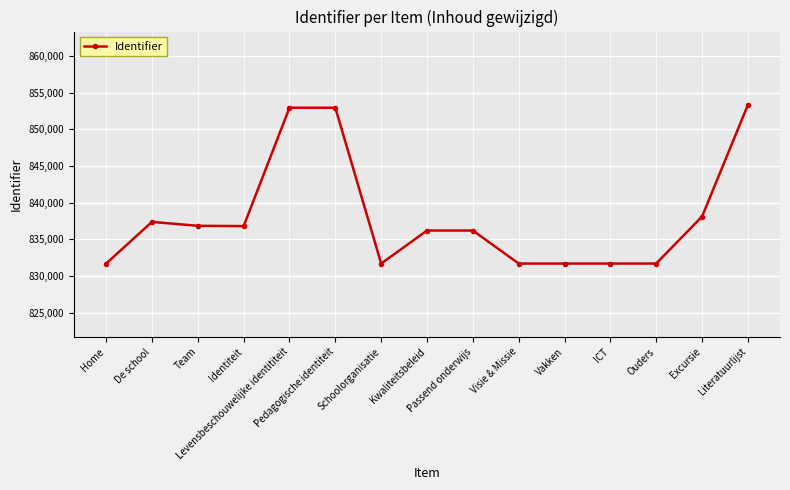

The value at Levensbeschouwelijke identititeit is 852929. True or false?

True